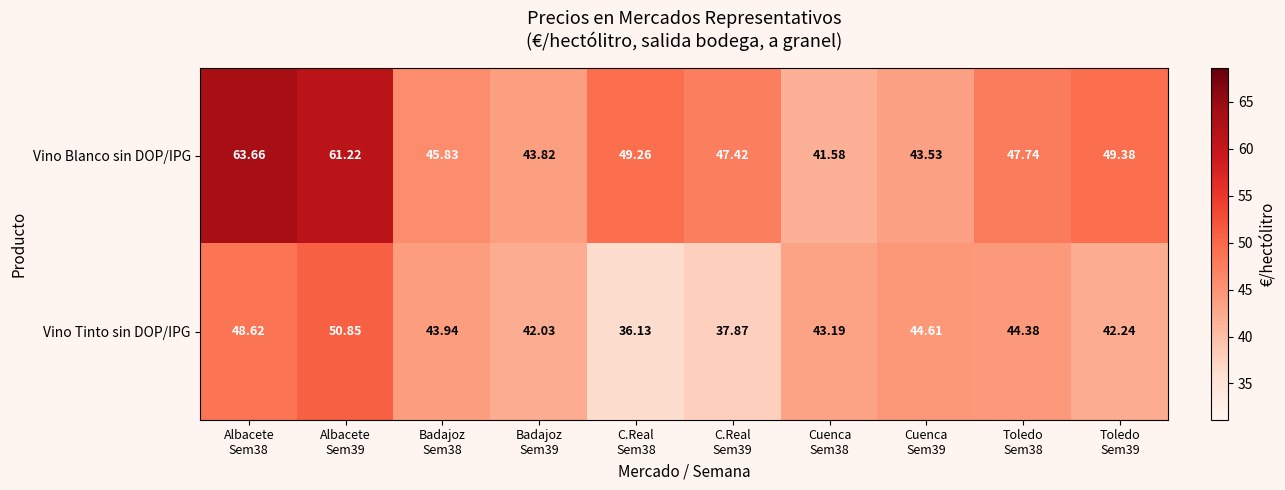

Rank the series by their average value, from highest to lowest.

Vino Blanco sin DOP/IPG, Vino Tinto sin DOP/IPG